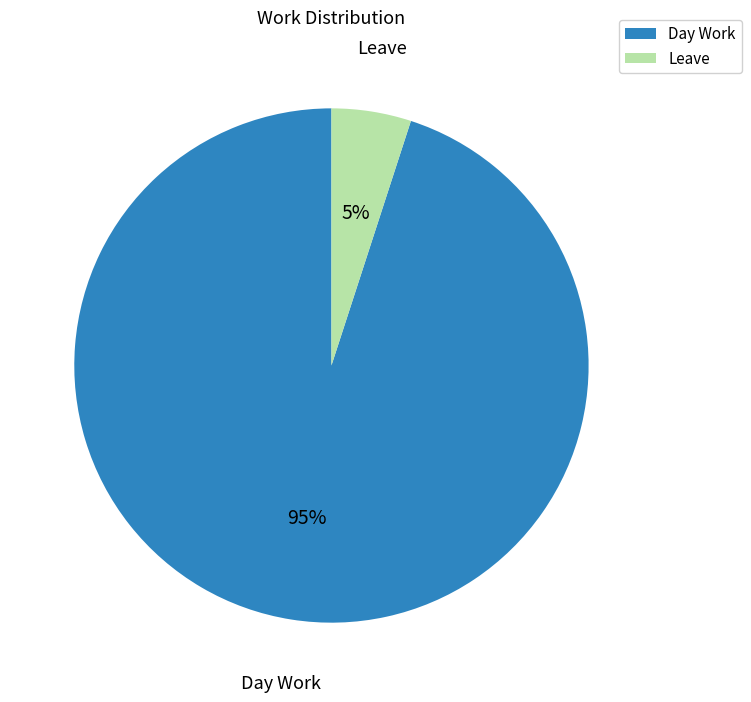

Is it true that Leave is 5% of the pie?

True